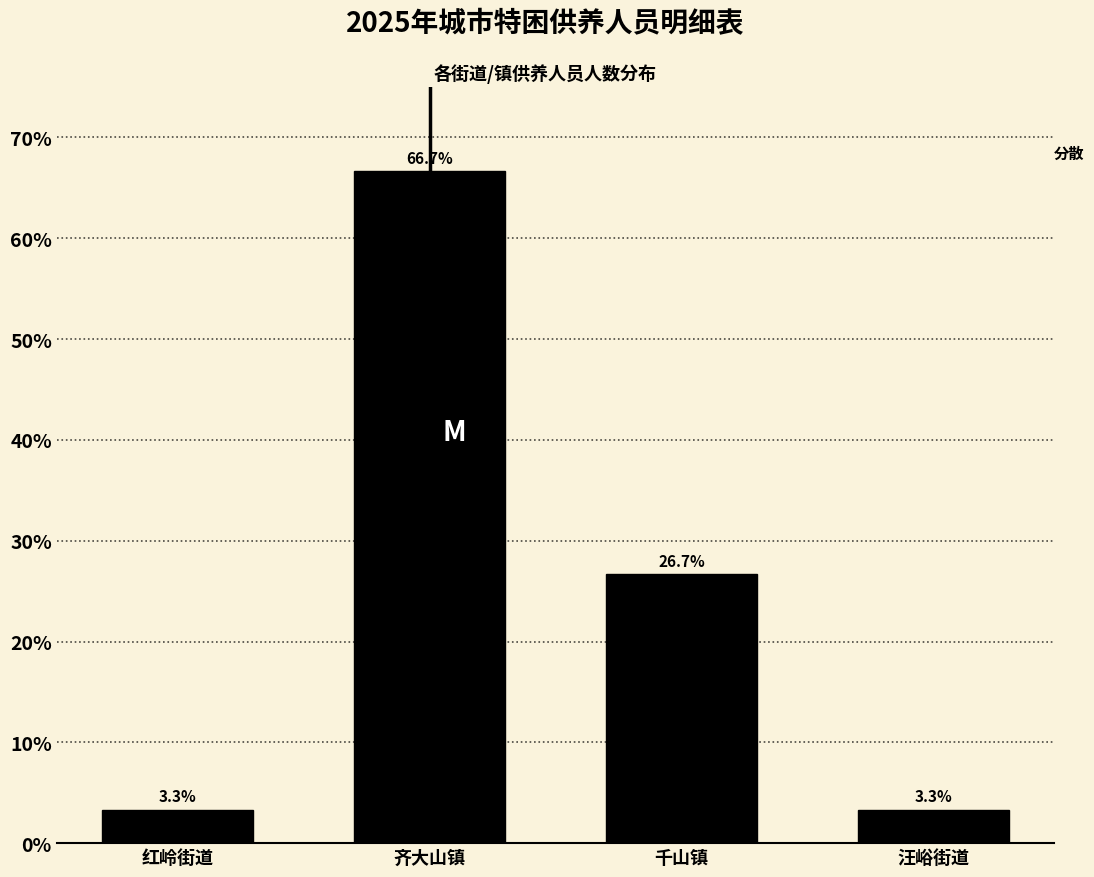

Reading left to right, extract all data points from this chart.

3.3	66.7	26.7	3.3